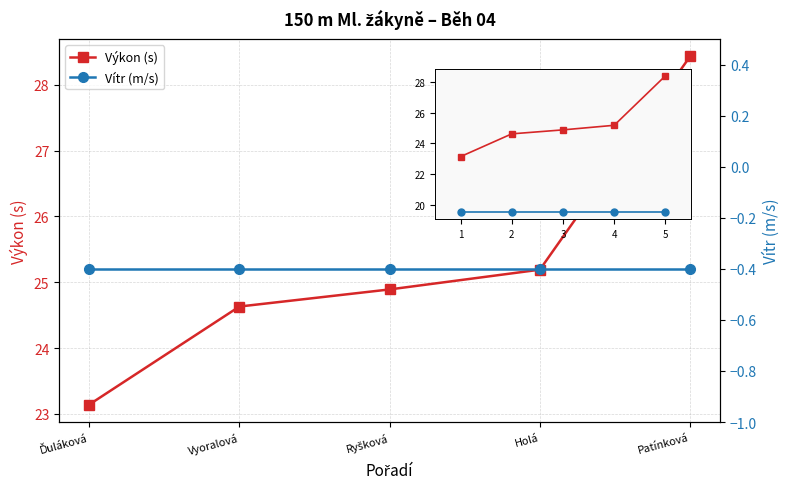

Which series has the largest total across all categories?

Výkon (s)